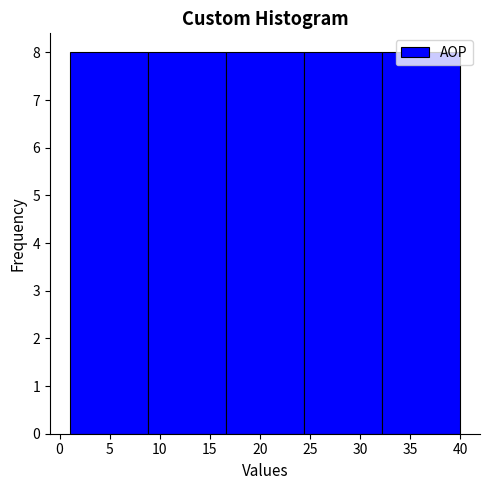

Reading left to right, transcribe this chart: for each bar, give the range it covers on the x-axis and its height. Neither the bar edges nor the heights are printed on the chart, so give them approximately, as read against the axes.

1.0 to 8.8: 8
8.8 to 16.6: 8
16.6 to 24.4: 8
24.4 to 32.2: 8
32.2 to 40.0: 8